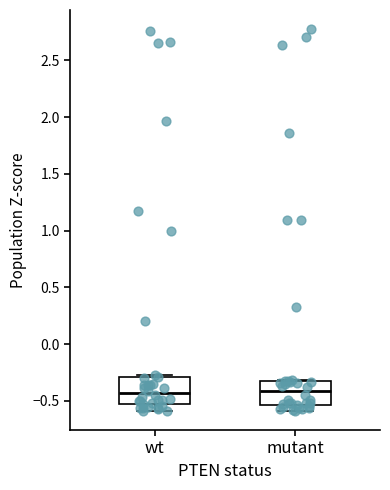

Reading left to right, transcribe this box plot: for each box, give where its median line is, the range the box spans, and where its two whiskers end, as read against the y-axis. The values are not printed on the chart, so give them approximately, as read against the axis.

wt: median -0.45, box -0.50 to -0.30, whiskers -0.60 to -0.25
mutant: median -0.40, box -0.55 to -0.30, whiskers -0.60 to -0.30